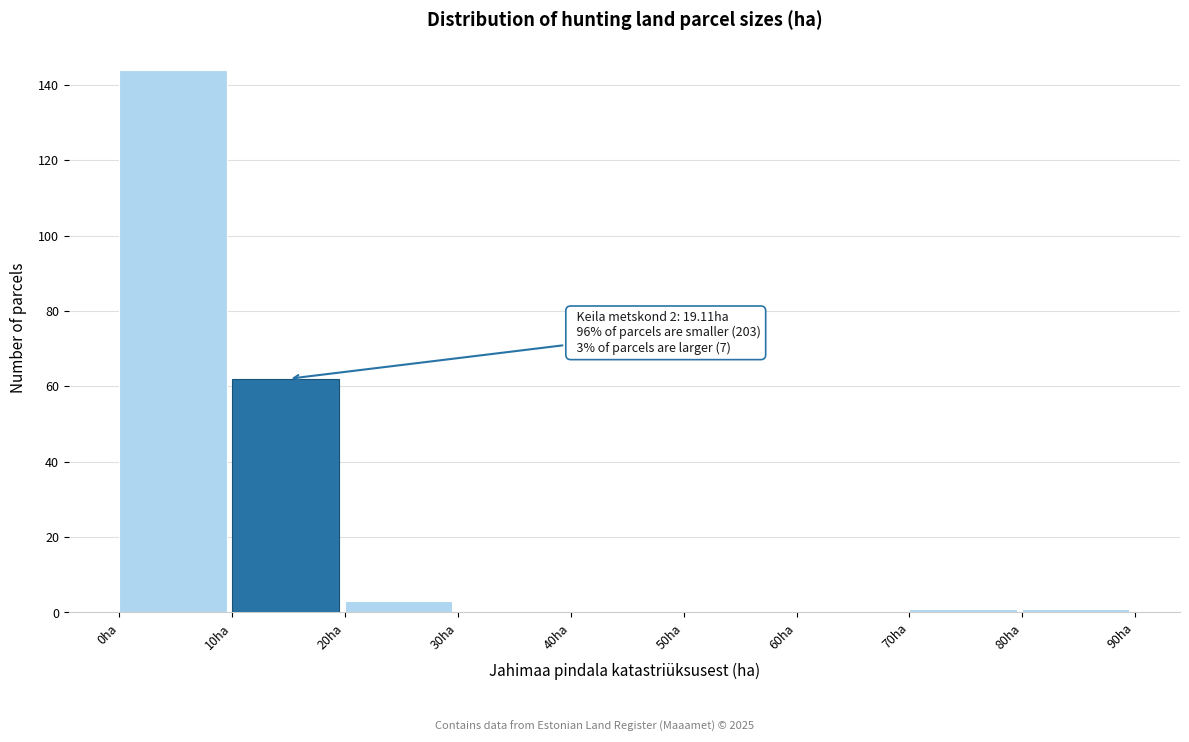

Over which range of the x-axis is the bar tallest?

0 to 10